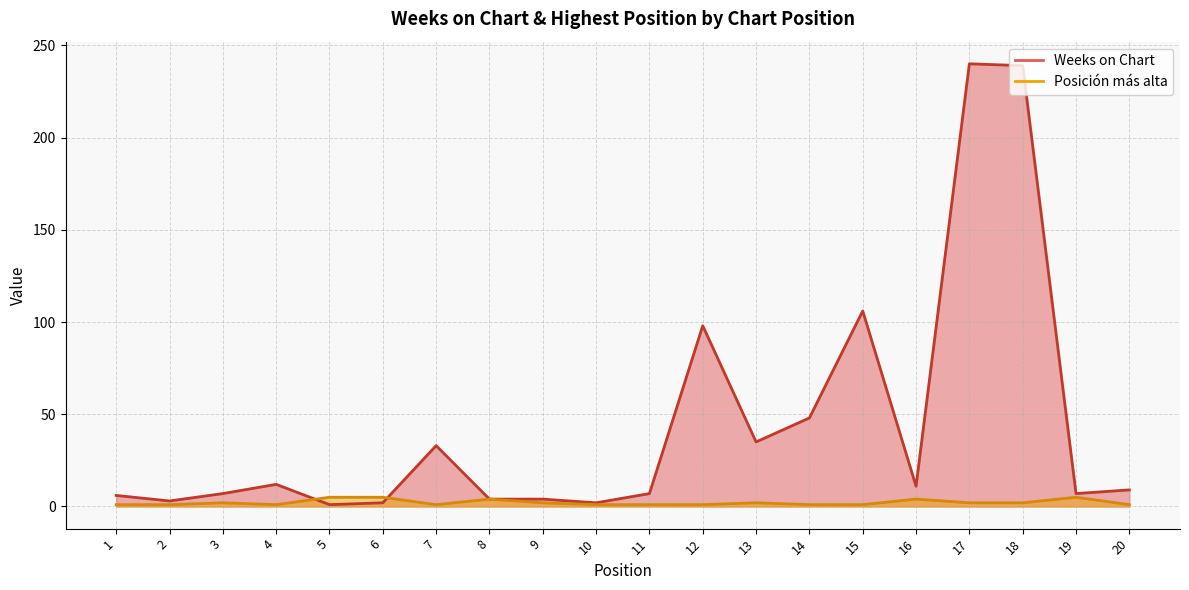

Reading left to right, what are all the values shown in this chart?

Weeks on Chart: 1=6	2=3	3=7	4=12	5=1	6=2	7=33	8=4	9=4	10=2	11=7	12=98	13=35	14=48	15=106	16=11	17=240	18=239	19=7	20=9
Posicion mas alta: 1=1	2=1	3=2	4=1	5=5	6=5	7=1	8=4	9=2	10=1	11=1	12=1	13=2	14=1	15=1	16=4	17=2	18=2	19=5	20=1